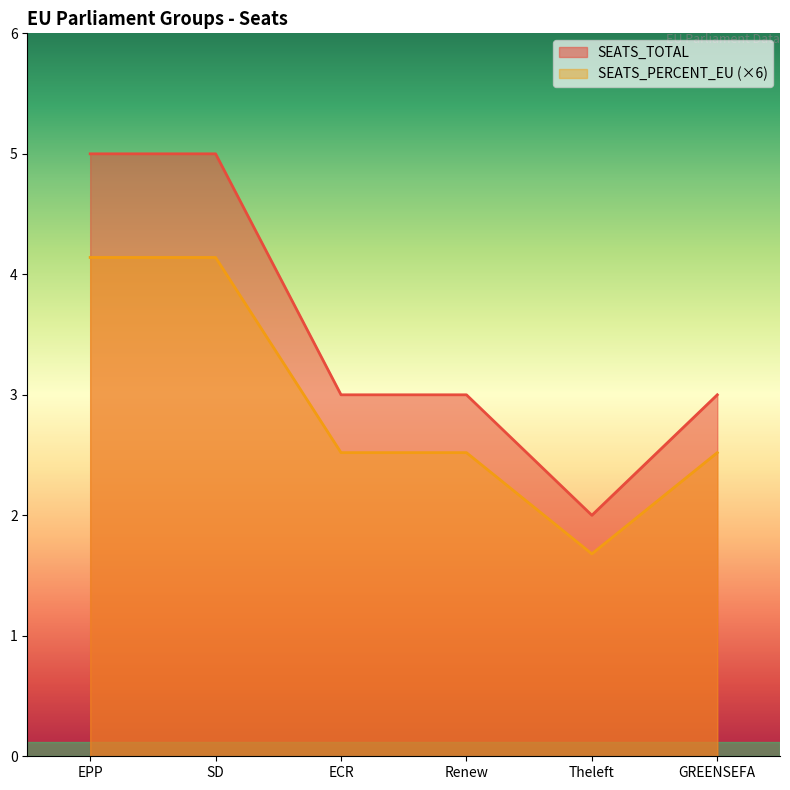

What is the difference between the maximum and second lowest values in the SEATS_PERCENT_EU series?

1.6